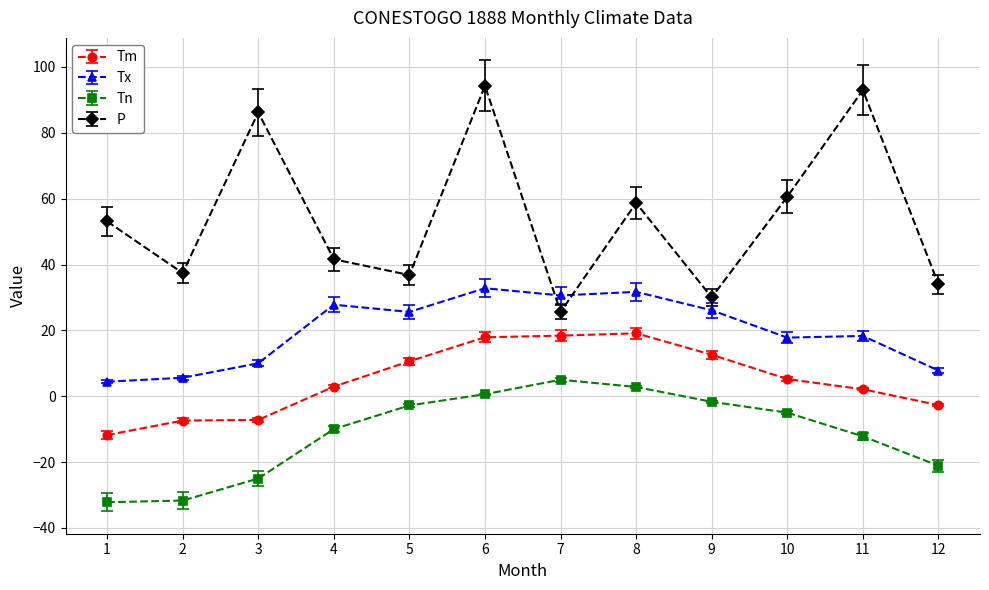

Rank the series by their average value, from highest to lowest.

P, Tx, Tm, Tn